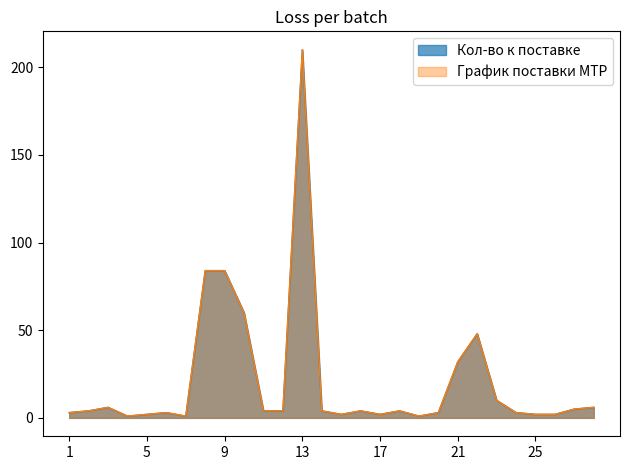

True or false: Кол-во к поставке and График поставки МТР cross at least once.

False